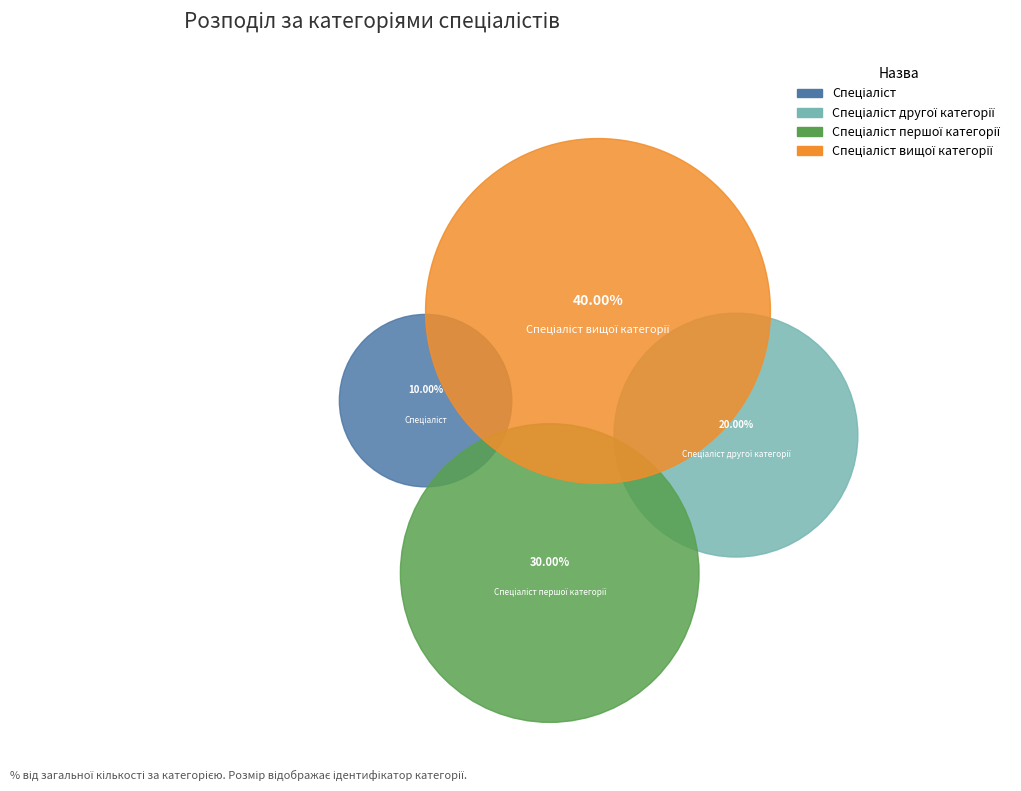

Count the number of slices in the pie.

4